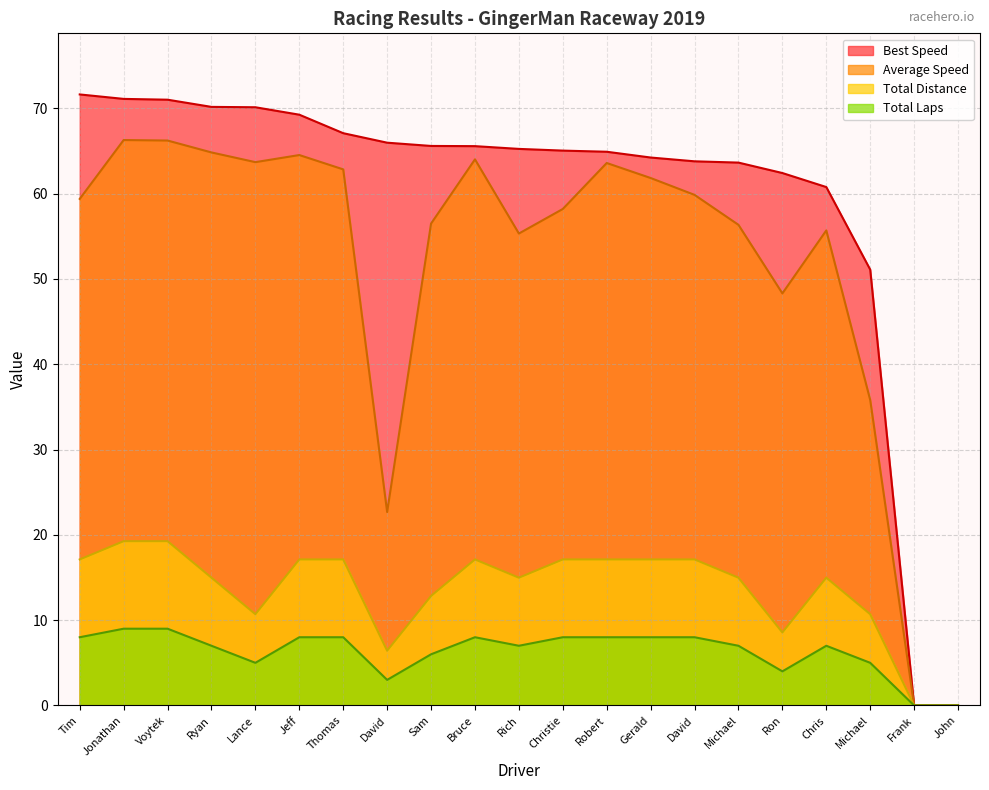

At which label is Total Distance closest to 4?

Ron